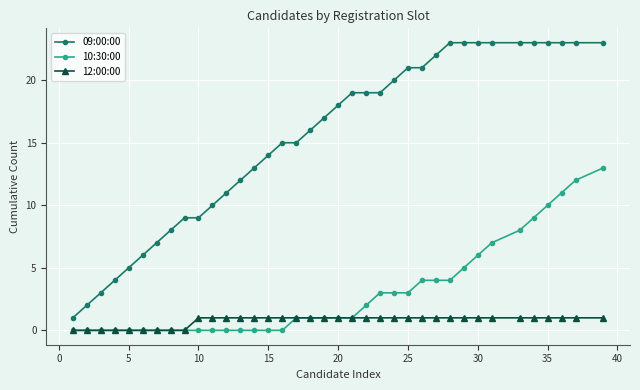

Rank the series by their average value, from lowest to highest.

12:00:00, 10:30:00, 09:00:00